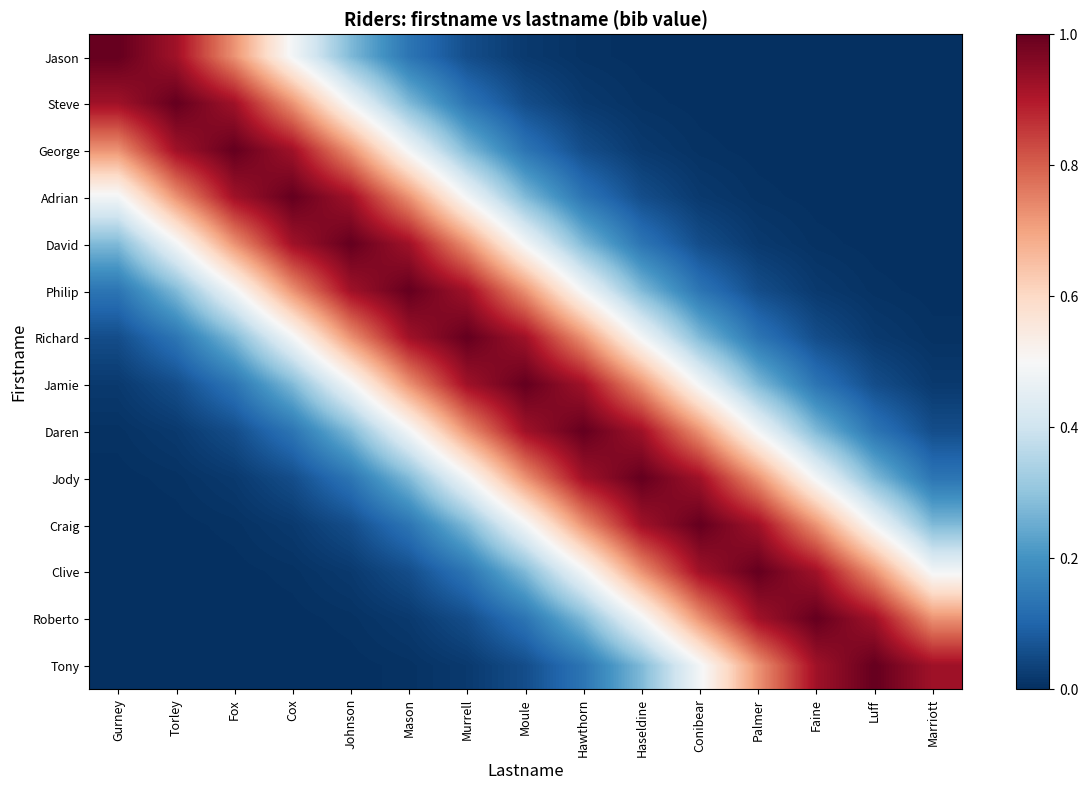

What is the spread (max minus min) of values at Haseldine?

1.0